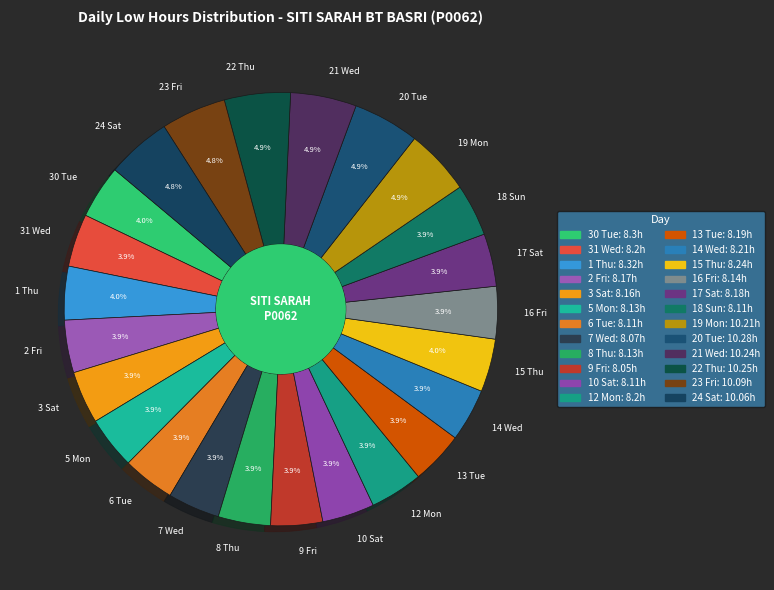

Which has a higher value, 20 Tue or 12 Mon?

20 Tue